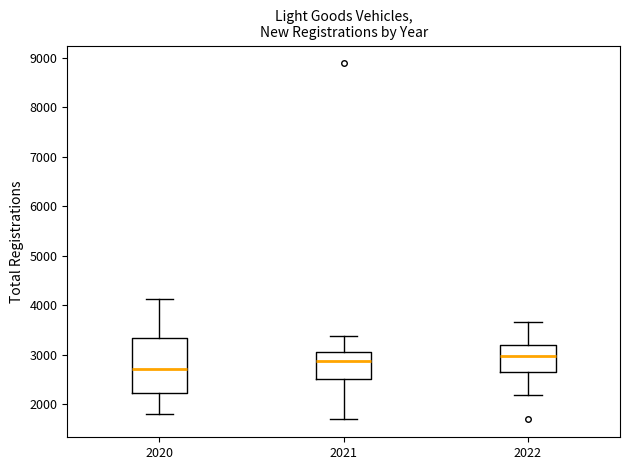

Reading left to right, read every box against the y-axis: the position of its median line, the range the box covers, and the ends of its whiskers. The values are not printed on the chart, so give them approximately, as read against the axis.

2020: median 2700, box 2200 to 3300, whiskers 1800 to 4100
2021: median 2900, box 2500 to 3100, whiskers 1700 to 3400
2022: median 3000, box 2700 to 3200, whiskers 2200 to 3700